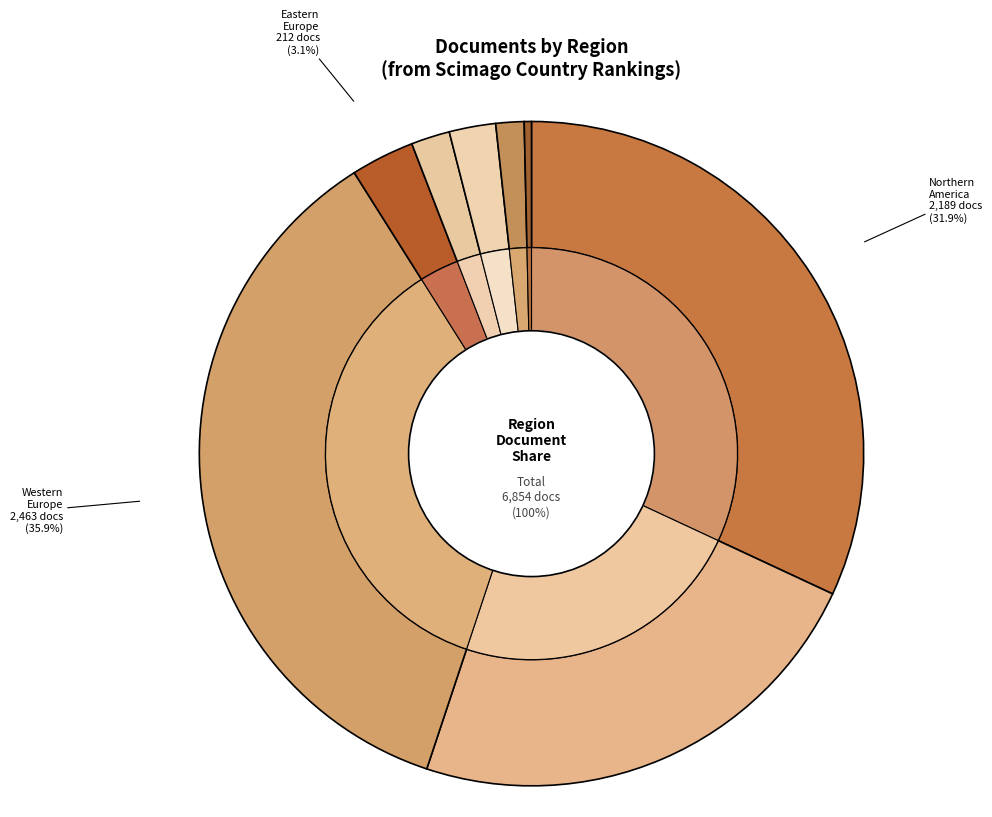

Which category has the biggest portion of the pie?

Western Europe